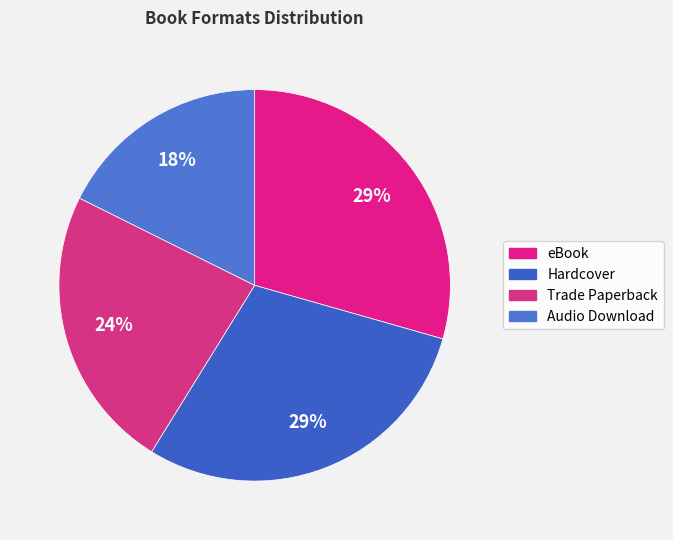

How many segments does this pie chart have?

4